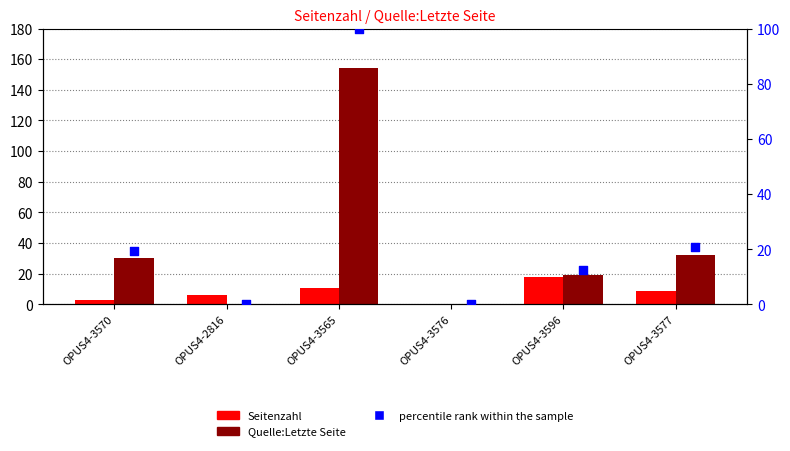

Which series reaches the maximum Y coordinate?

Quelle:Letzte Seite